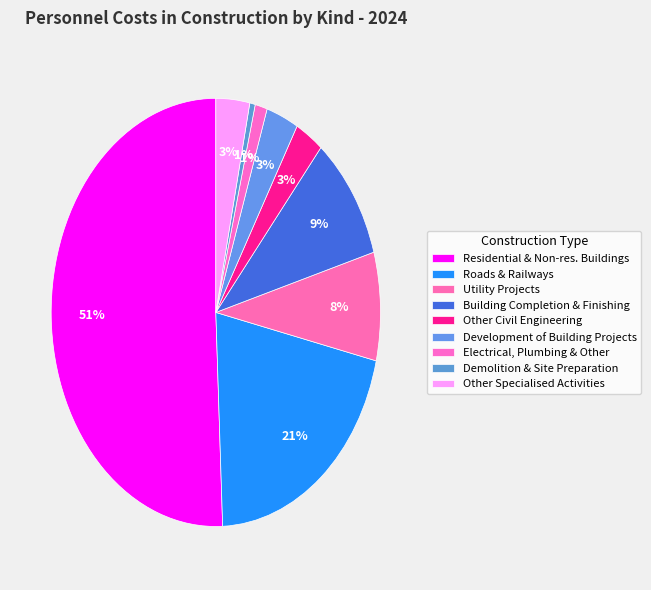

Which slice is the largest?

Construction of residential and non-residential buildings